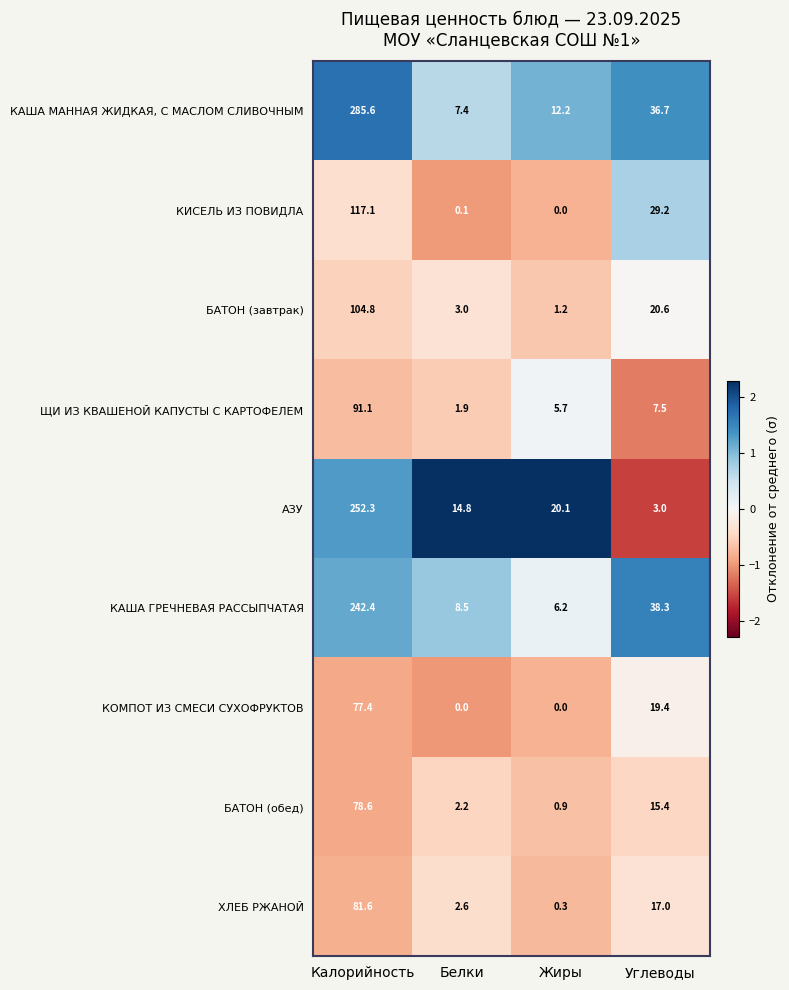

The БАТОН (обед) series shows 2.2 at Белки. True or false?

True